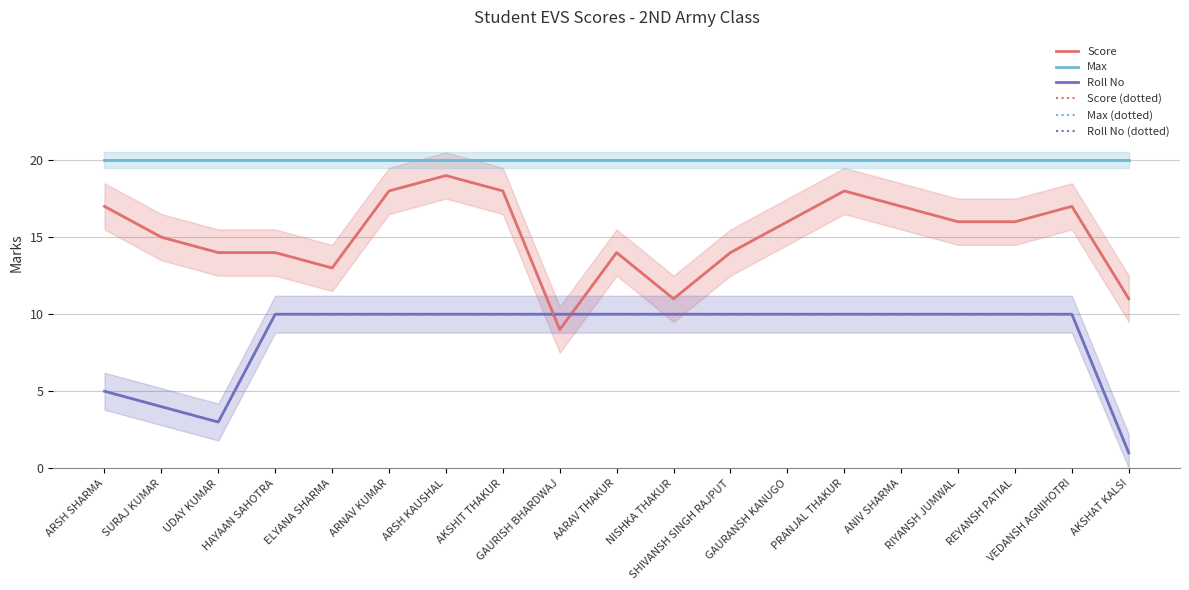

What is the minimum value for Roll No?

1